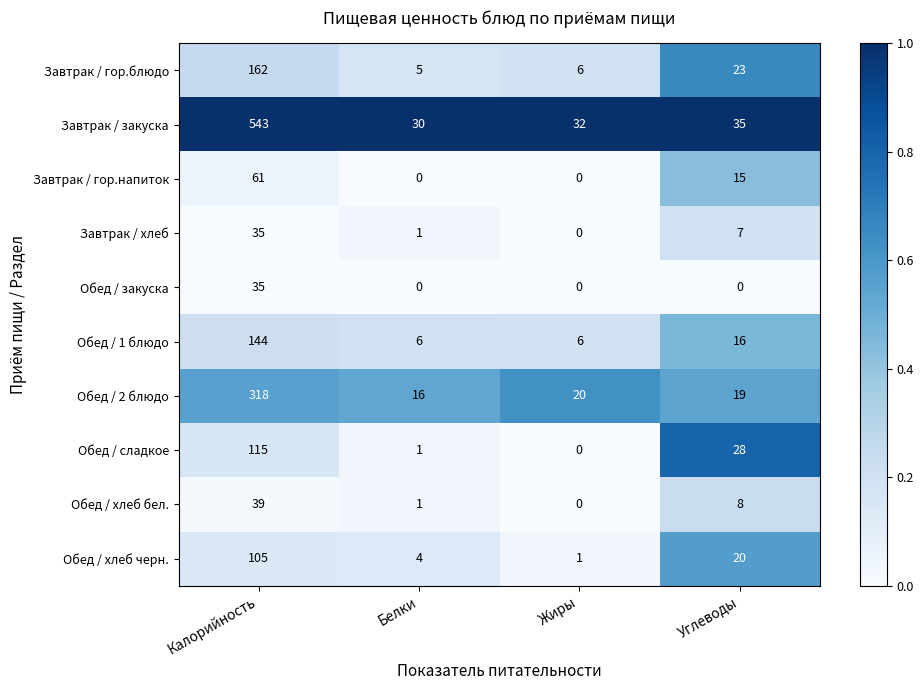

What is the average value of the Обед / хлеб бел. series?

12